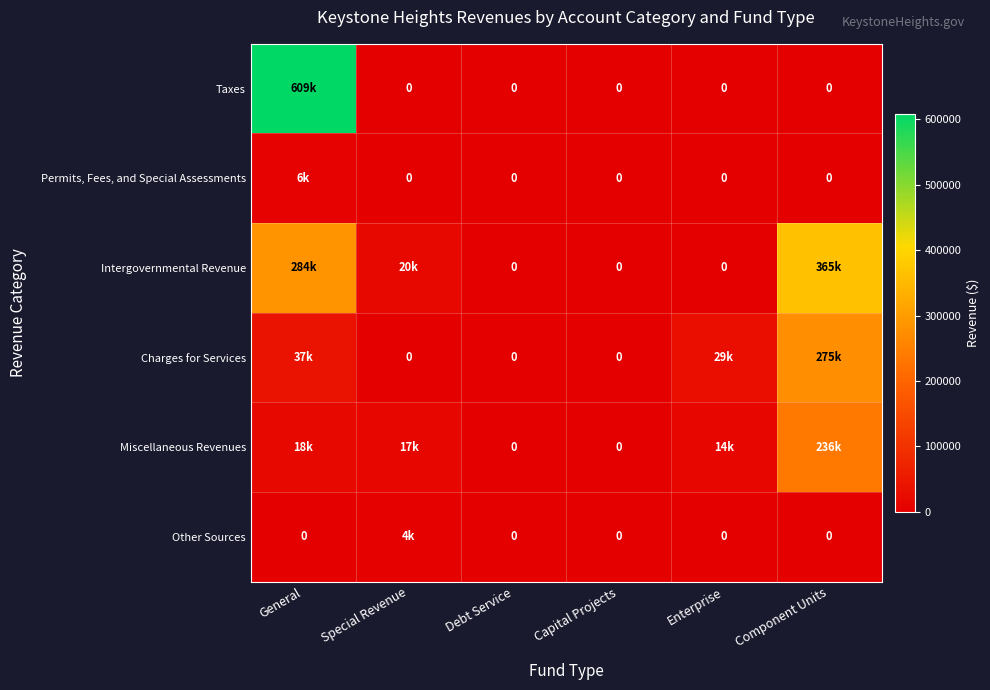

List the labels in order of Permits, Fees, and Special Assessments value, largest first.

General, Special Revenue, Debt Service, Capital Projects, Enterprise, Component Units